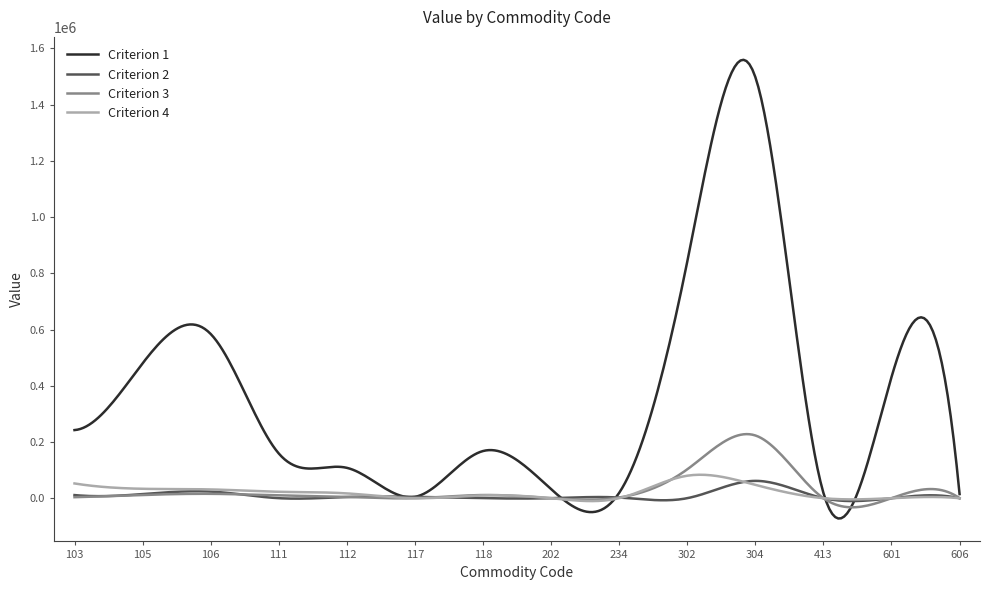

Which series has the largest range (max minus min)?

Criterion 1